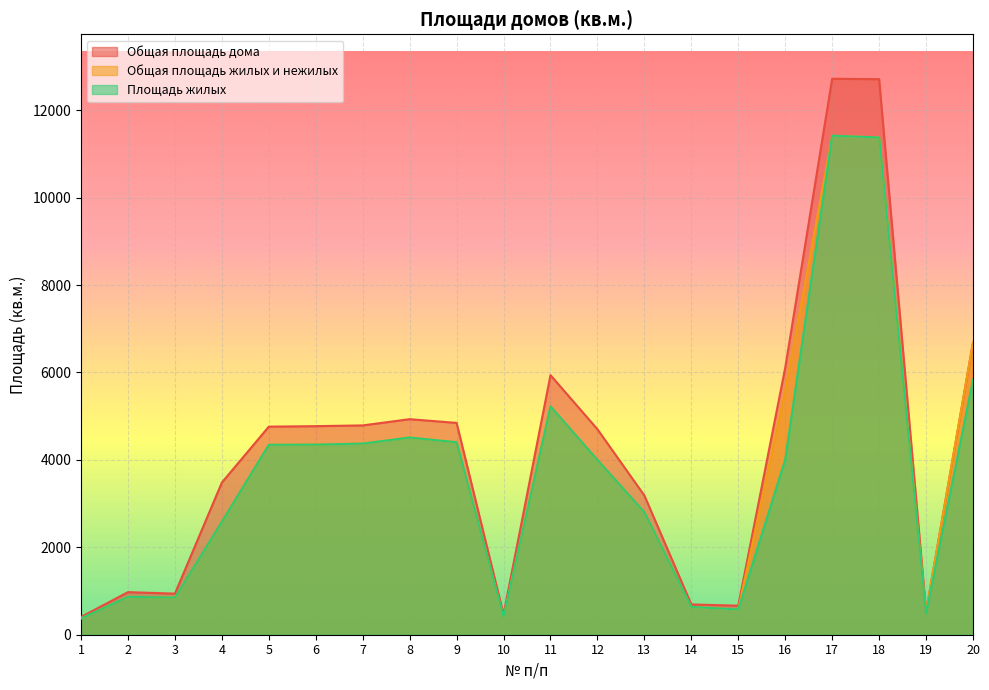

At which category does Общая площадь жилых и нежилых reach its first local peak?

2